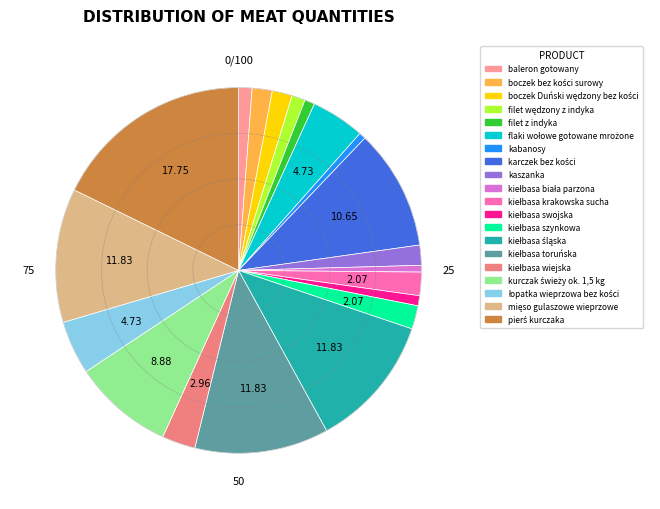

How many segments does this pie chart have?

20